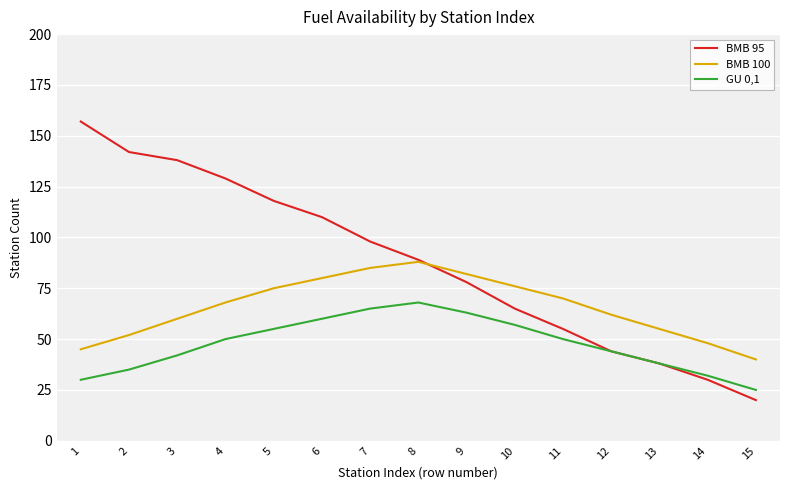

True or false: BMB 100 and GU 0,1 intersect in this chart.

False